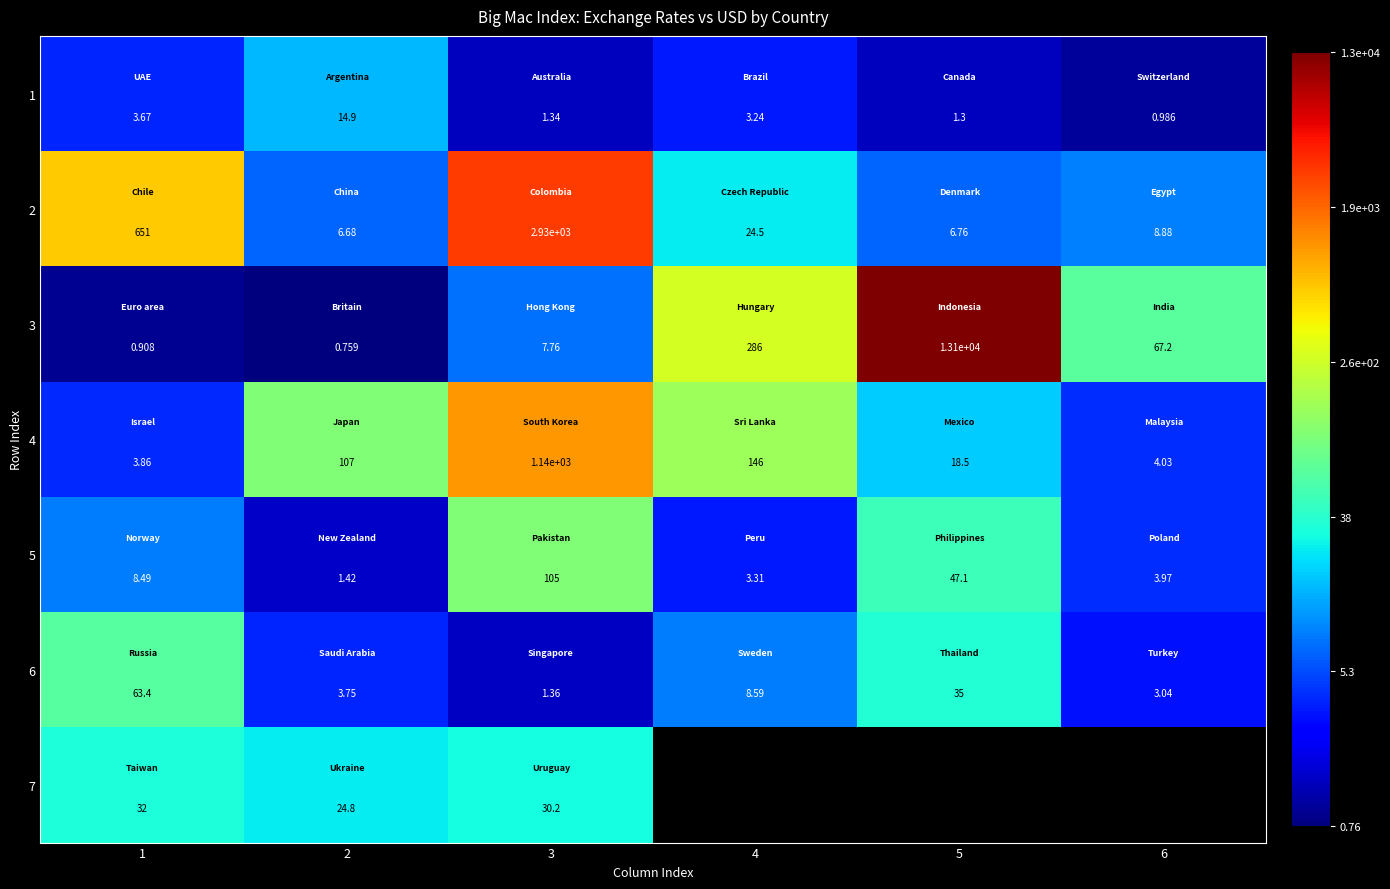

Is the value of 2 at 6 greater than the value of 5 at 1?

Yes